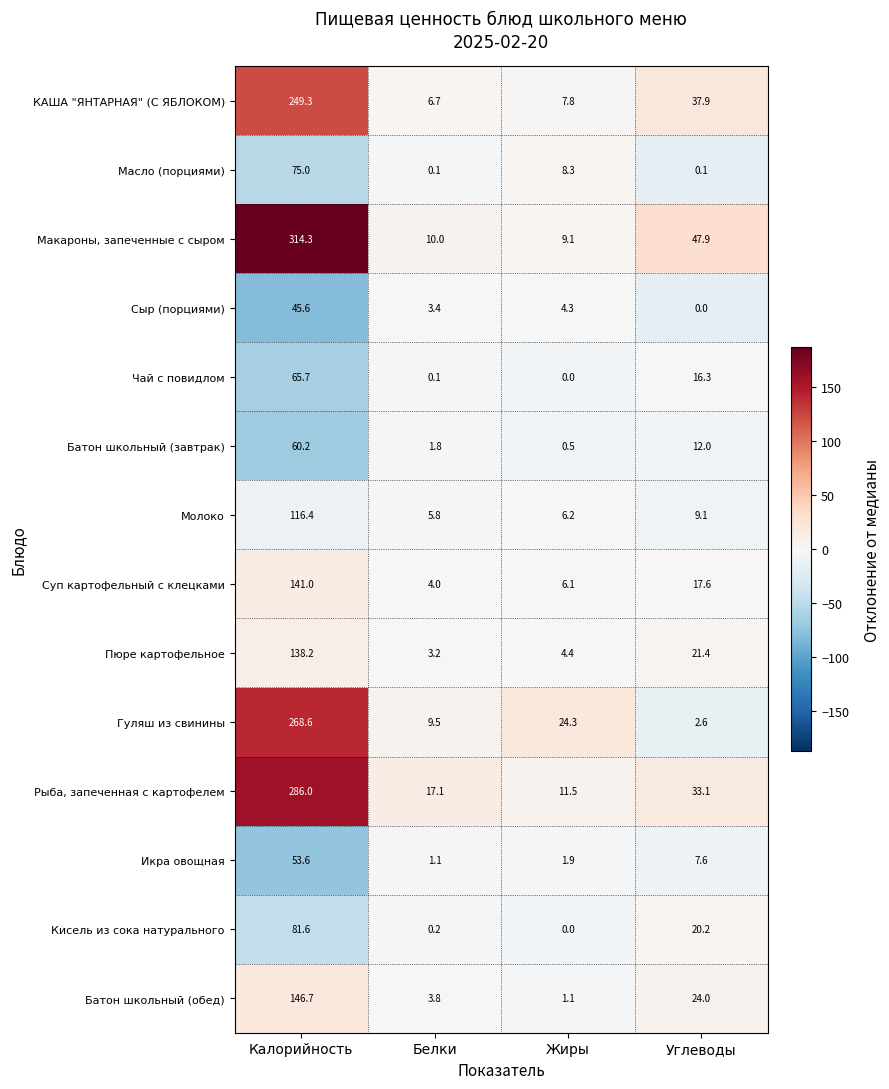

Which series has the largest total across all categories?

Макароны, запеченные с сыром